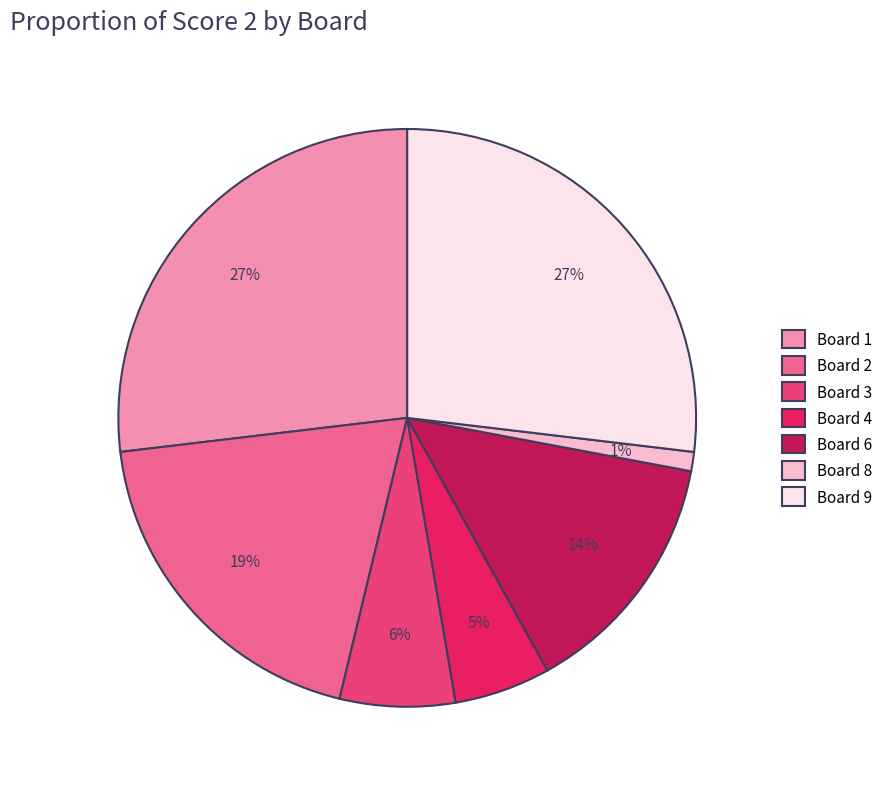

Count the number of slices in the pie.

7